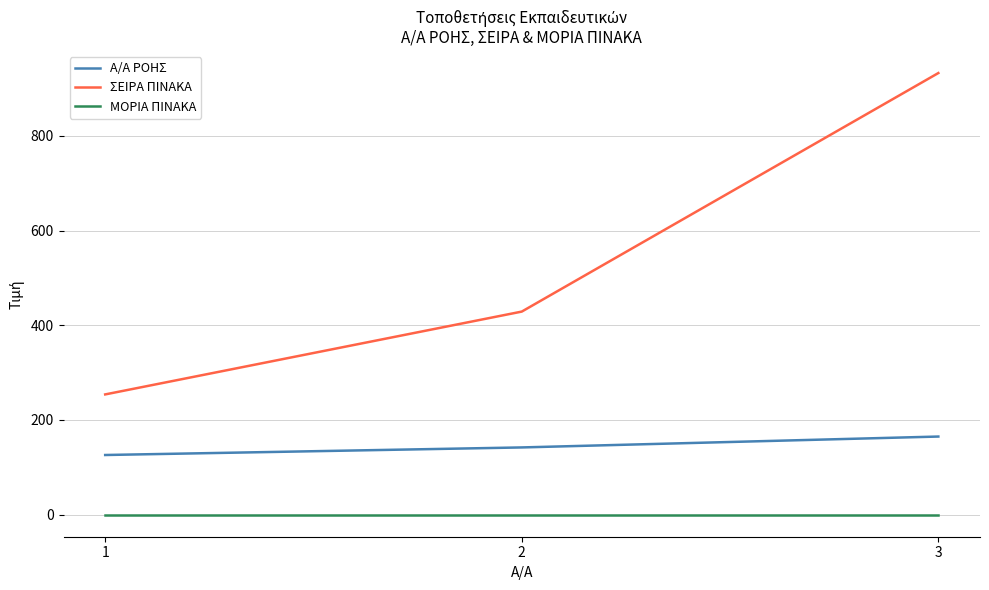

The value of Α/Α ΡΟΗΣ at 2 is 75. True or false?

False